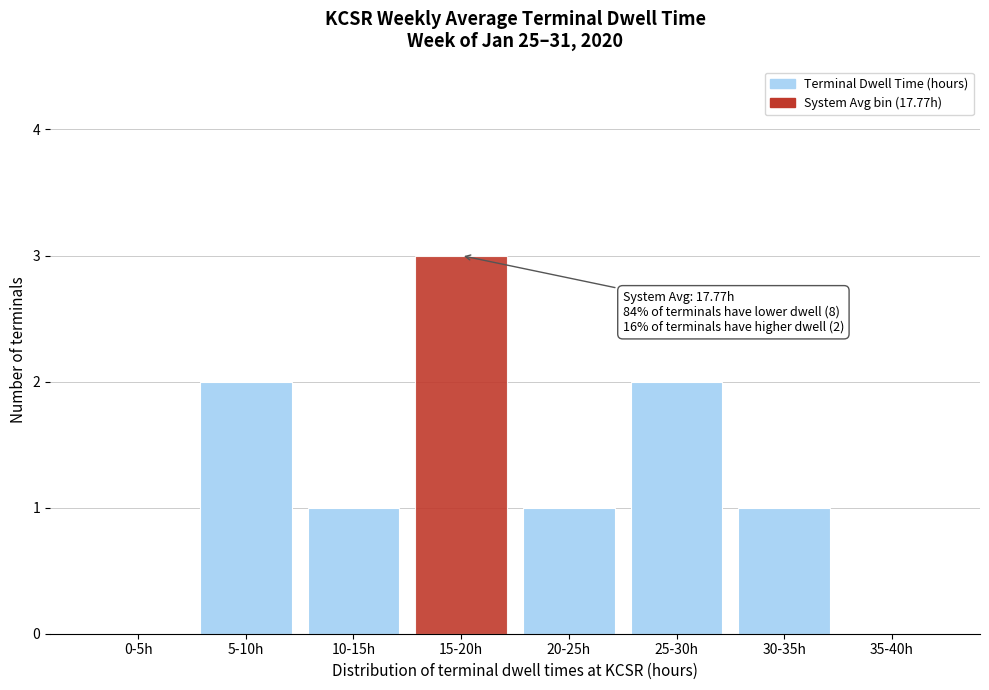

Reading left to right, list all the values displayed in this chart.

0-5h=0	5-10h=2	10-15h=1	15-20h=3	20-25h=1	25-30h=2	30-35h=1	35-40h=0